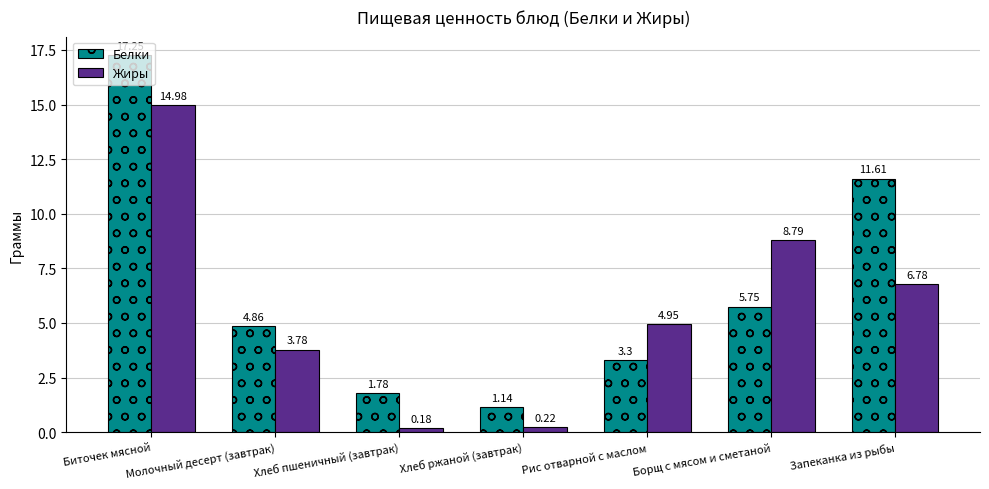

Which series changed the most between Рис отварной с маслом and Борщ с мясом и сметаной?

Жиры